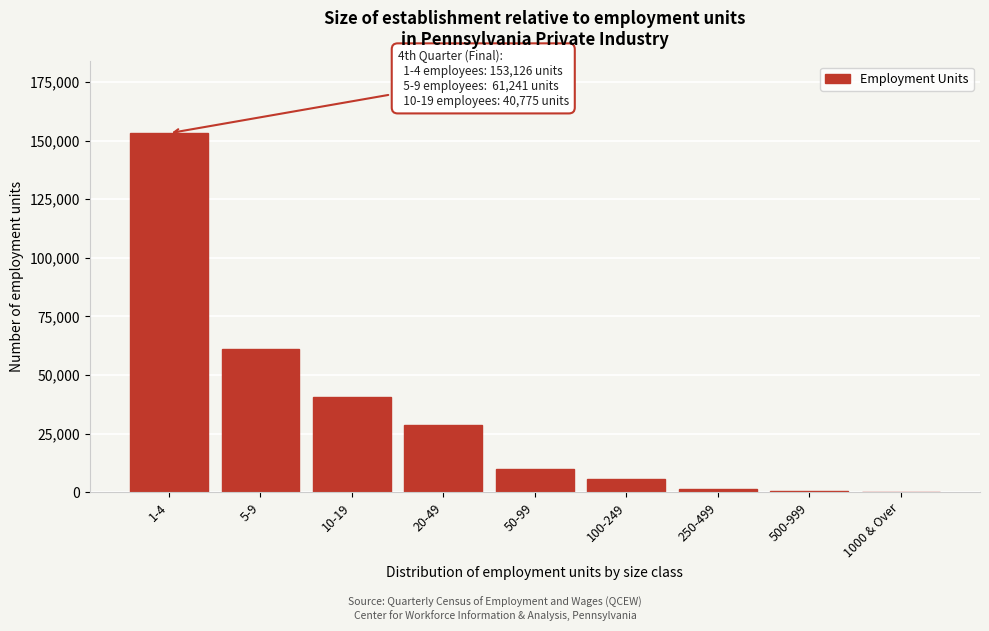

What is the maximum value shown in the chart?

153126